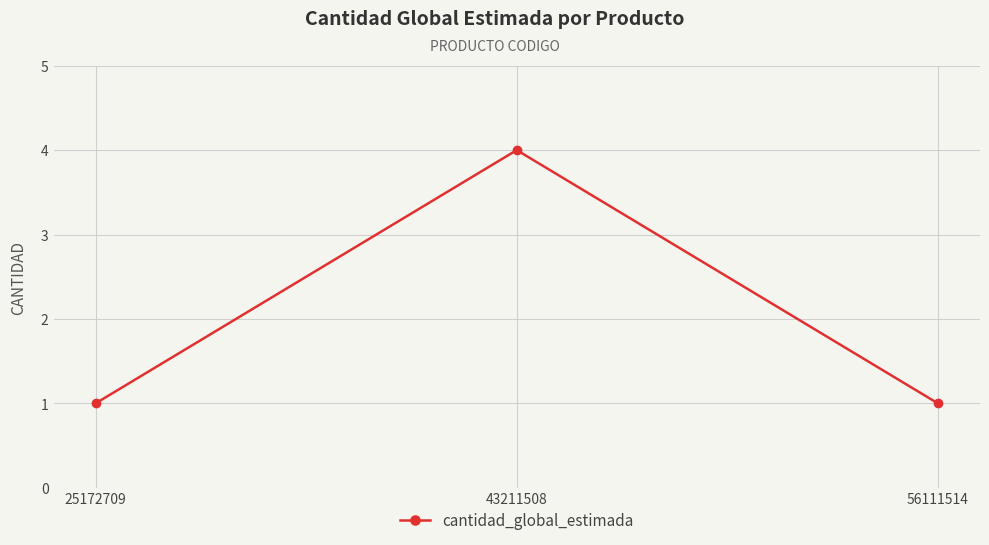

Which has a higher value, 43211508 or 56111514?

43211508